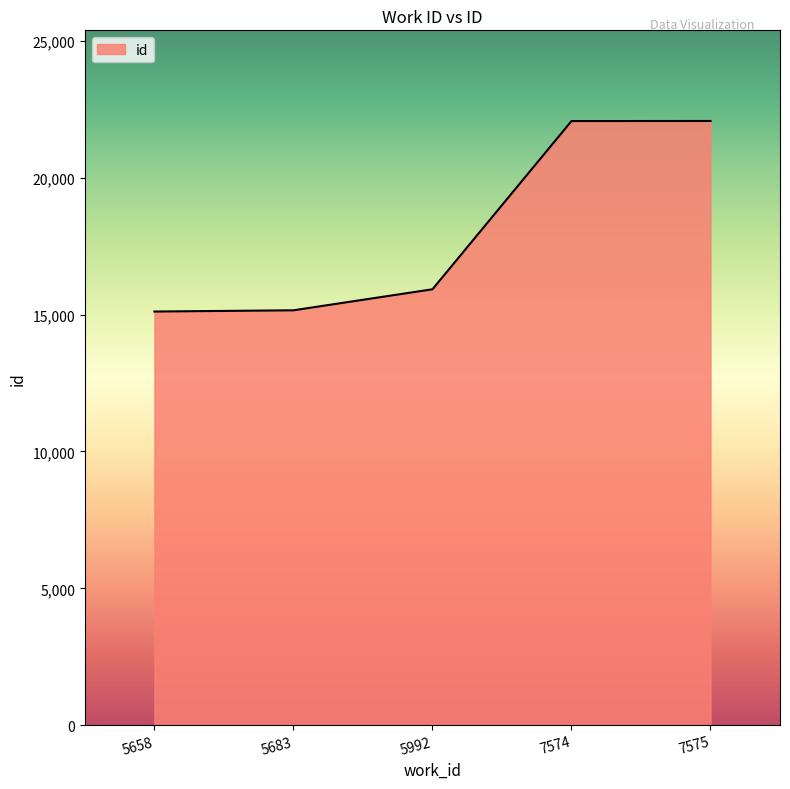

What is the sum of the values at 7574 and 7575?

44150